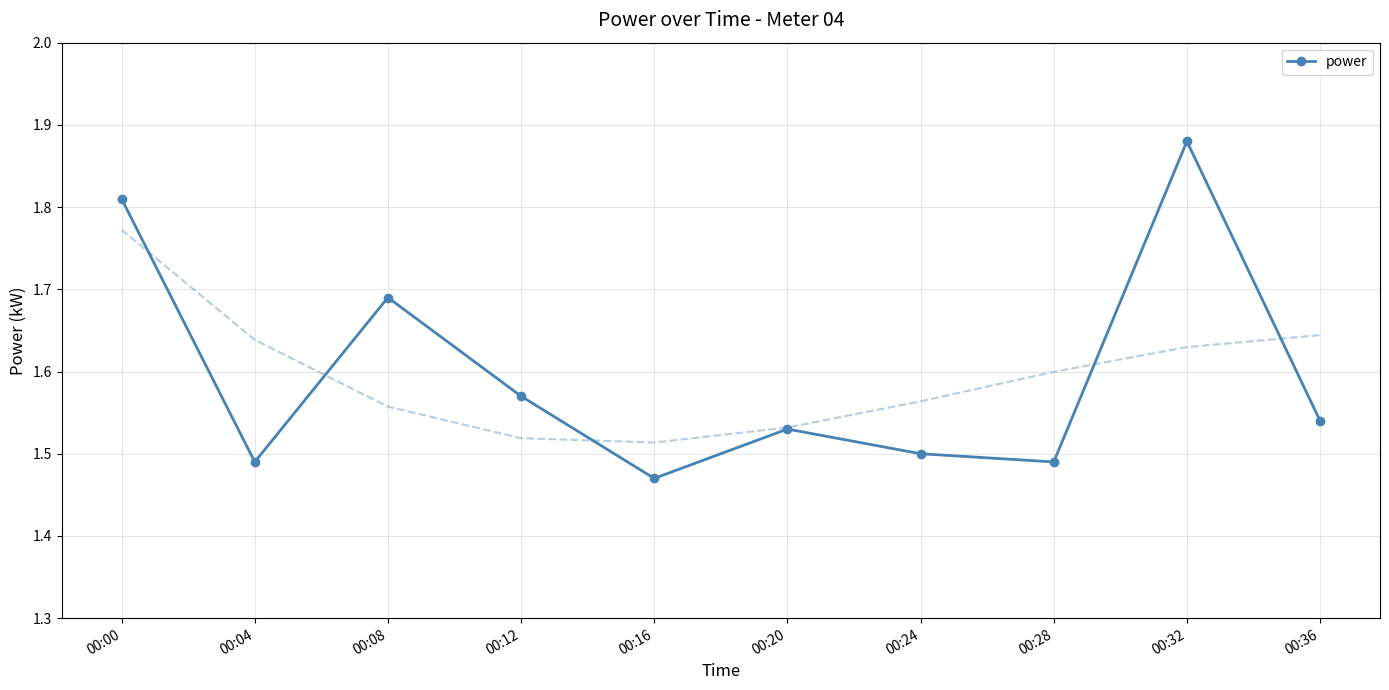

What is the average value?

1.6